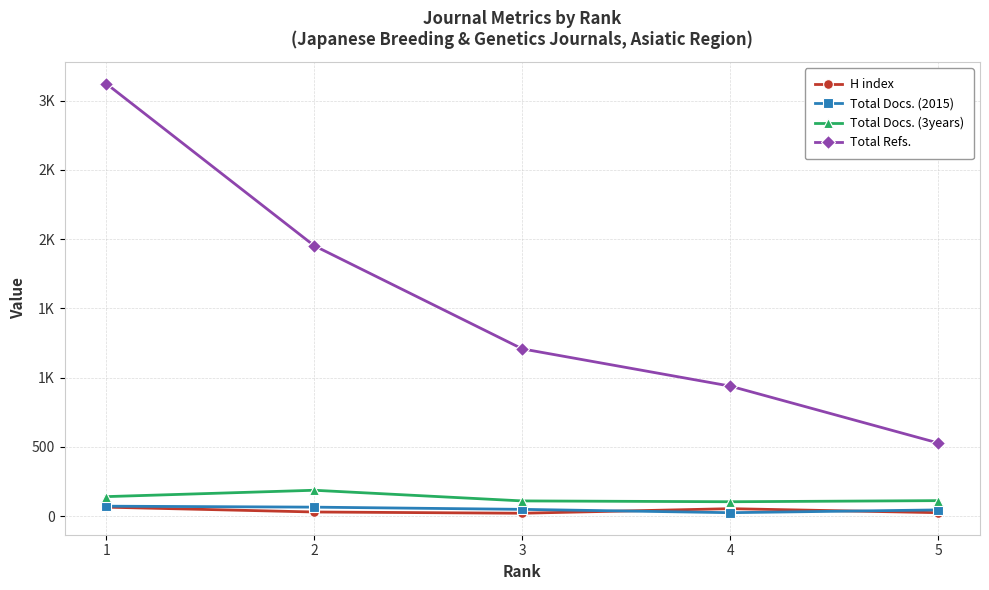

Reading left to right, extract all data points from this chart.

H index: 65	30	21	54	25
Total Docs. (2015): 72	65	49	25	45
Total Docs. (3years): 141	187	110	104	112
Total Refs.: 3124	1953	1208	939	528